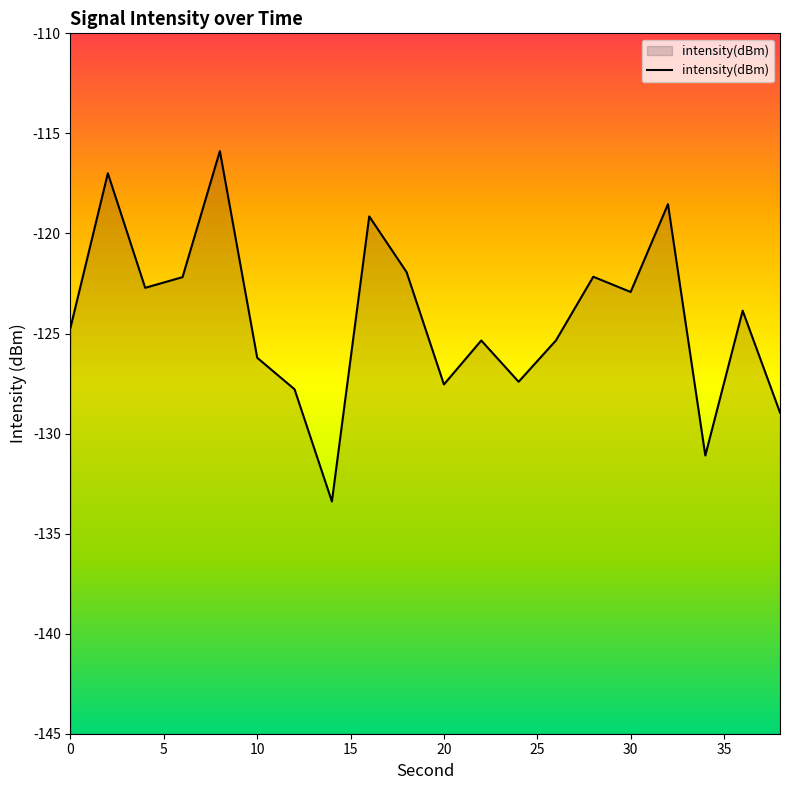

What is the approximate value at 20?

-127.5